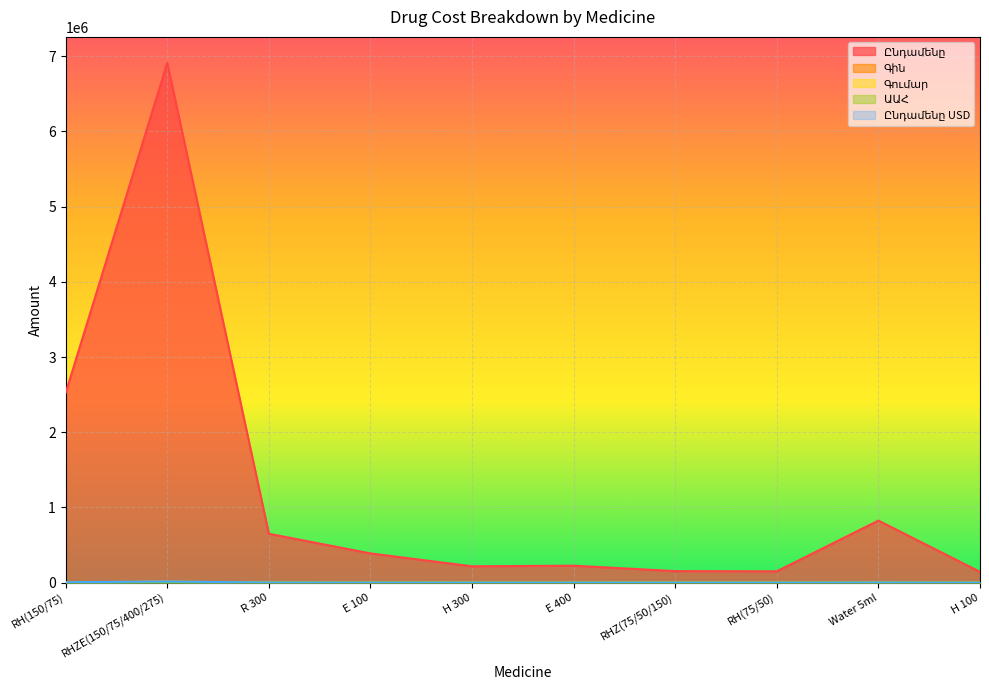

True or false: Ընդամենը and Գումար intersect in this chart.

False